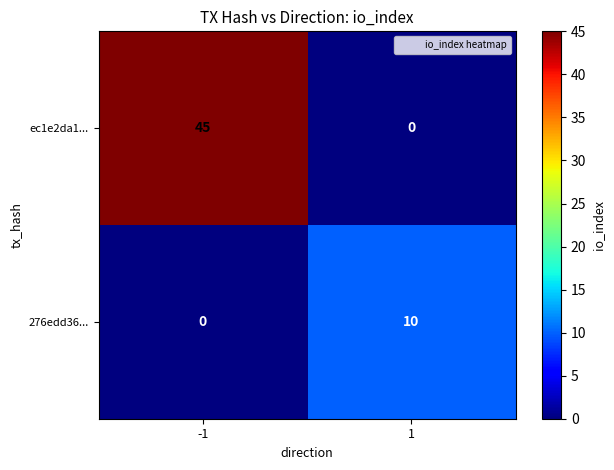

Is it true that 276edd36... equals 4 at 1?

False